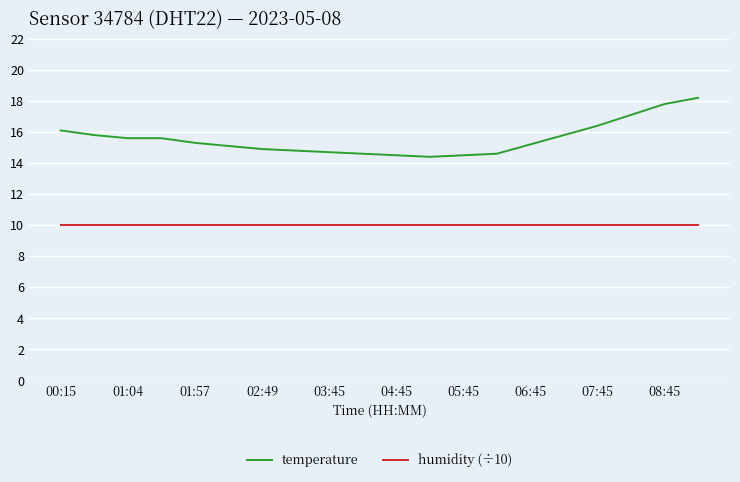

Which series has the widest spread of values?

temperature